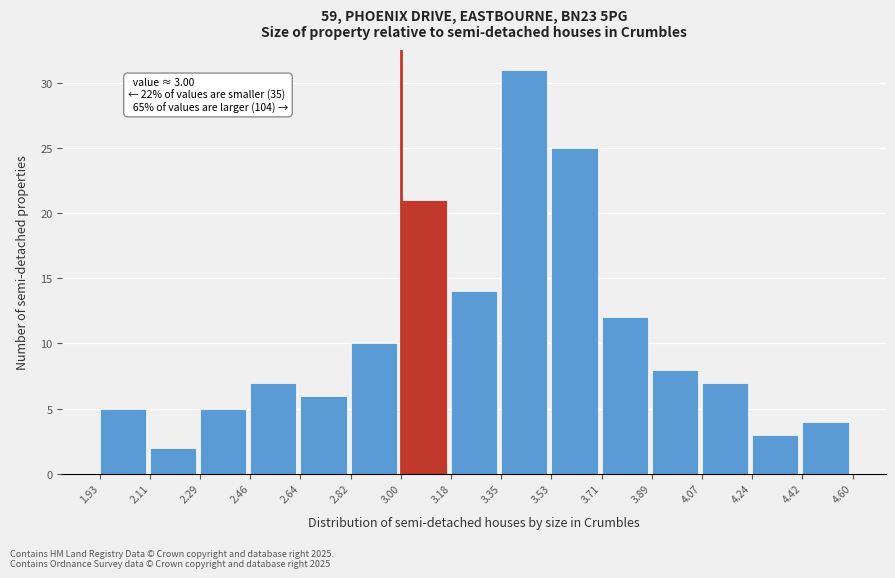

Which range on the x-axis has the tallest bar?

3.35 to 3.53